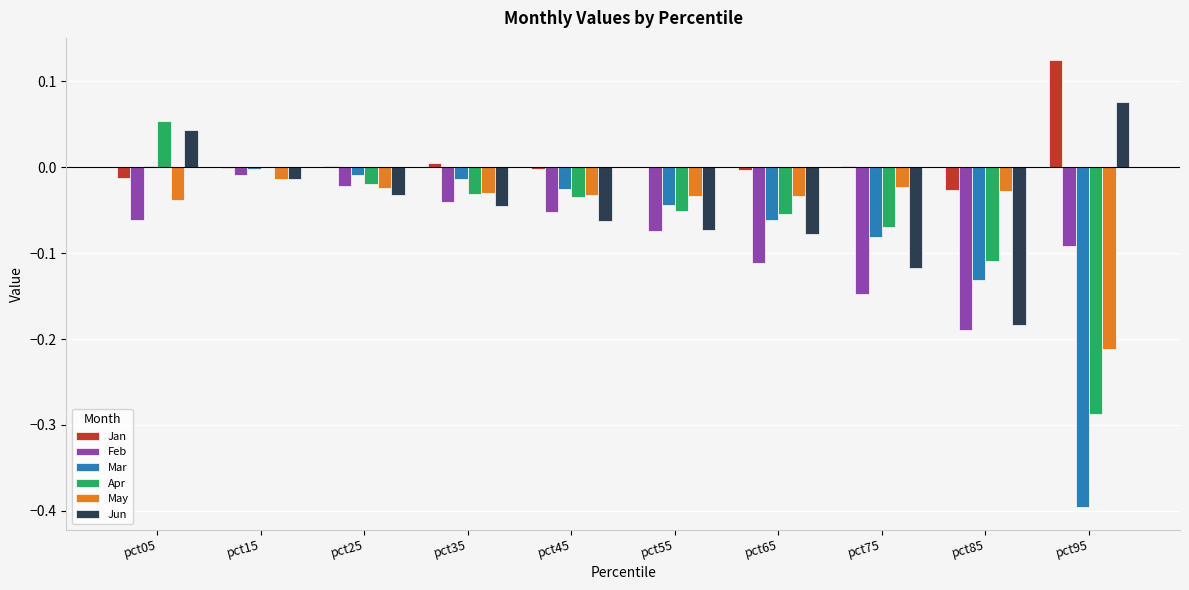

Is the value of May at pct35 greater than the value of Jan at pct75?

No